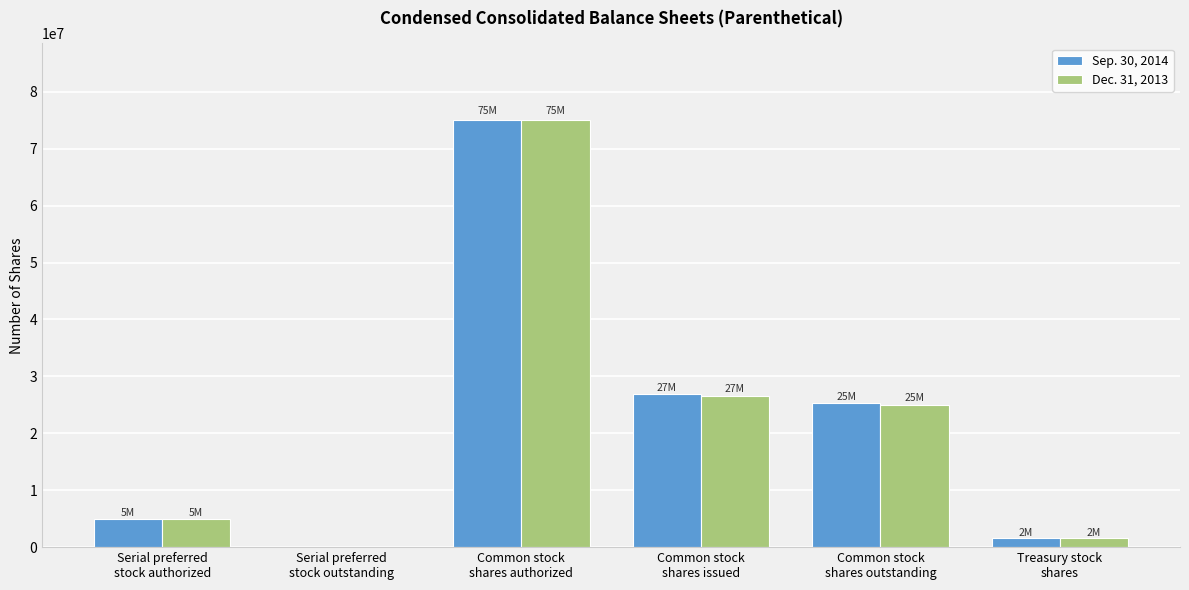

The value of Sep. 30, 2014 at Serial preferred
stock outstanding is 0. True or false?

True